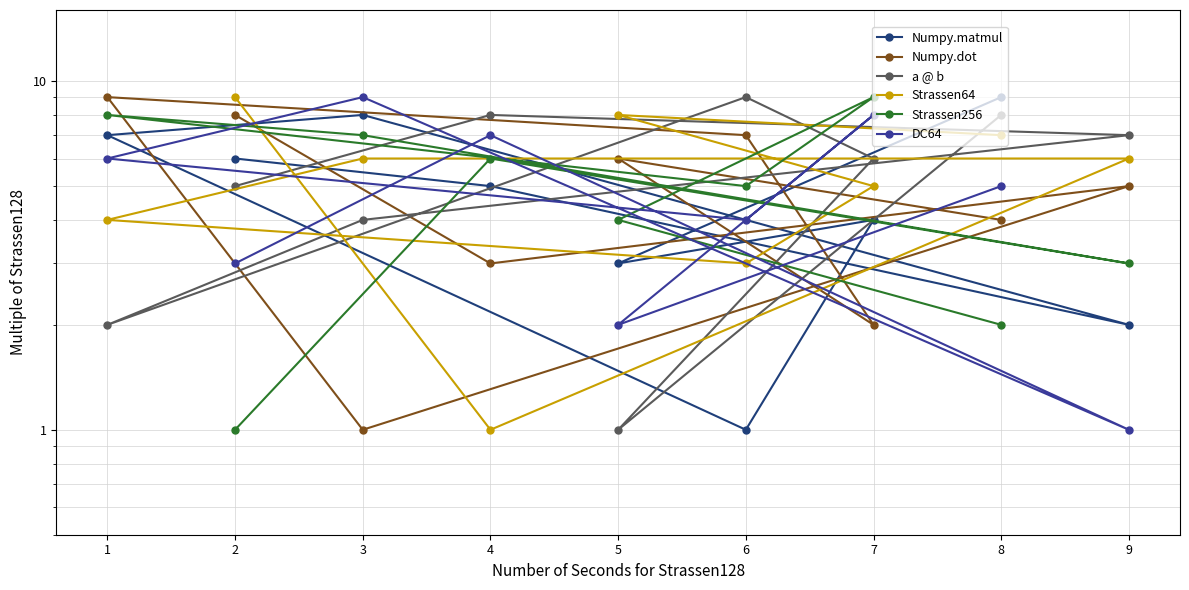

Is it true that DC64 equals 3 at 8?

False